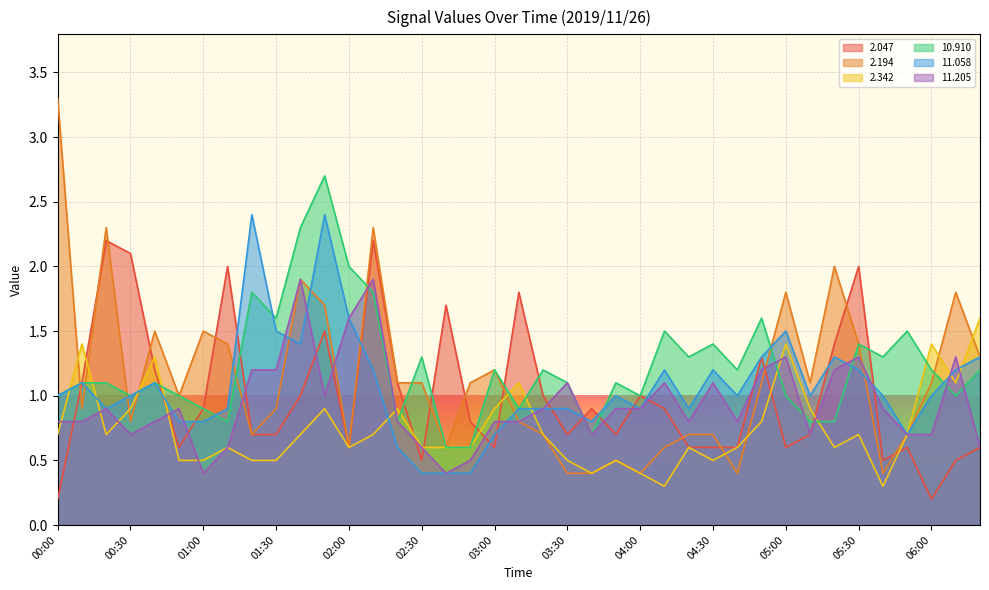

After their last crossing, which series has the higher values:   2.342 or  10.910?

  2.342